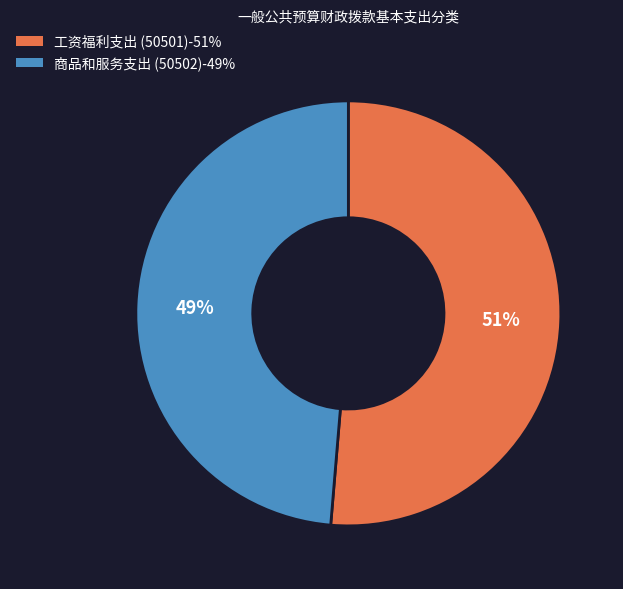

Do 商品和服务支出 (50502) and 工资福利支出 (50501) together represent more than half of the pie?

Yes